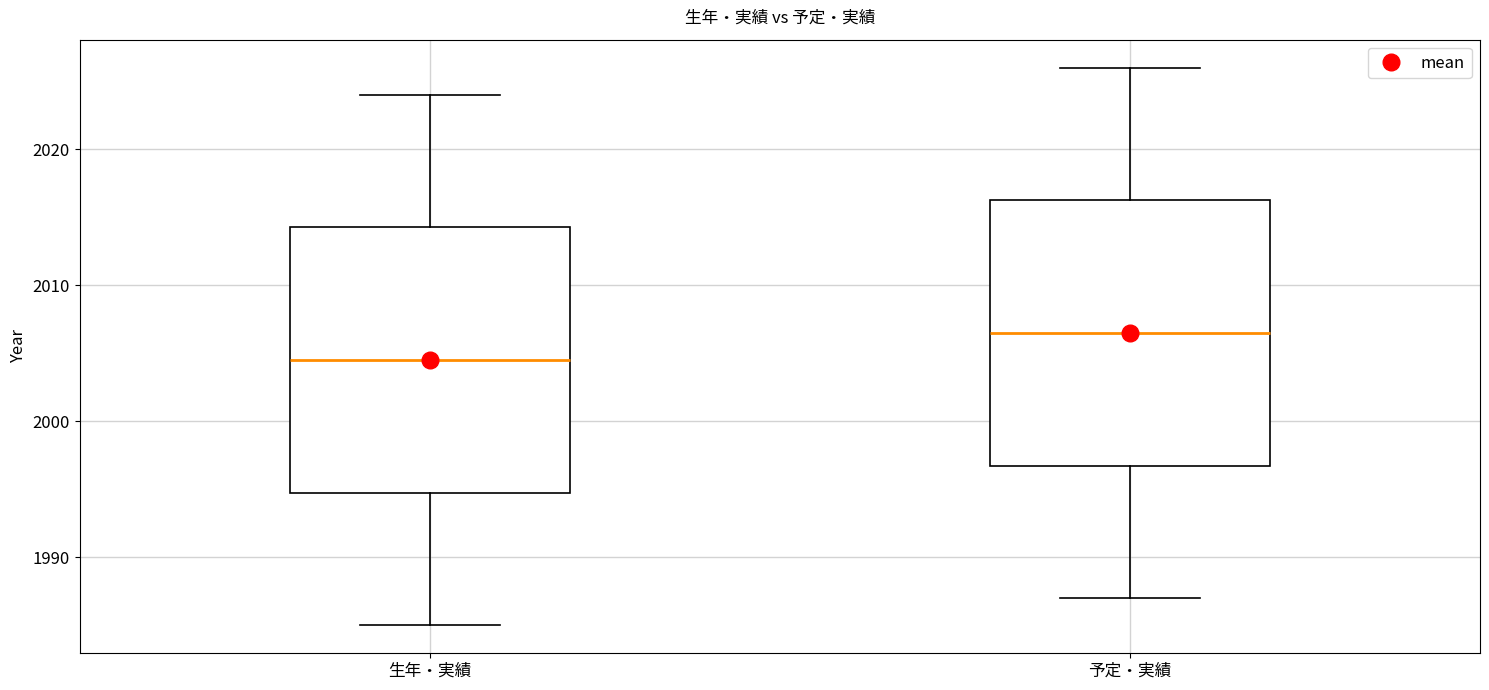

Where does the upper whisker of the box for 予定・実績 end on the y-axis? The values are not printed on the chart, so give them approximately, as read against the axis.

2026